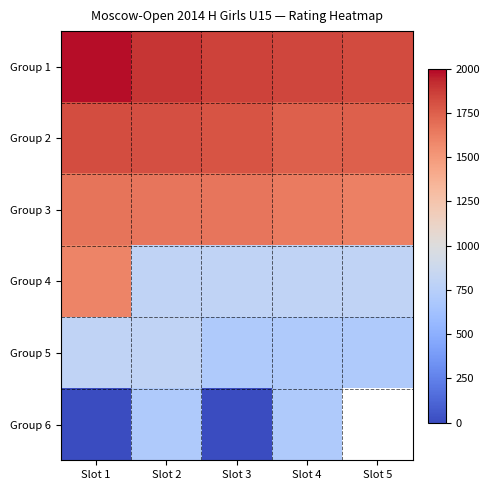

What is the total value across all series at Slot 2?

7664.0